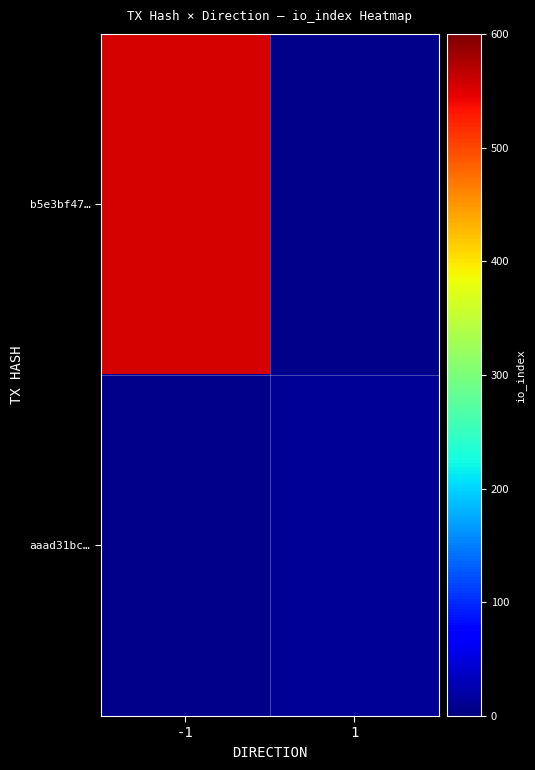

Which series has the largest range (max minus min)?

b5e3bf47…